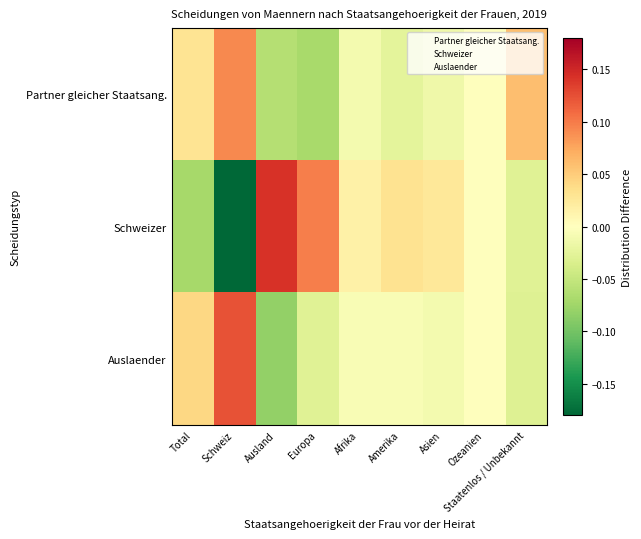

Rank the series by their average value, from lowest to highest.

Schweizer, Partner gleicher Staatsang., Auslaender